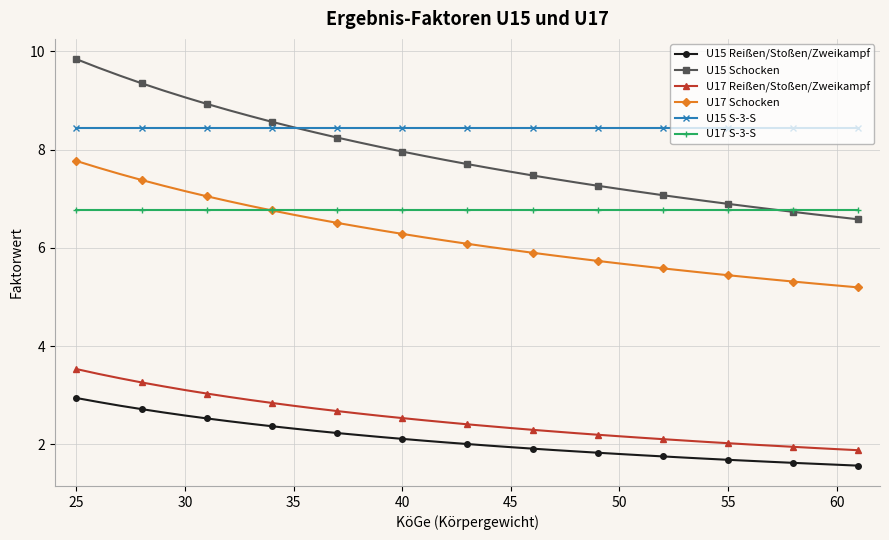

What is the lowest value of the U15 S-3-S series?

8.4